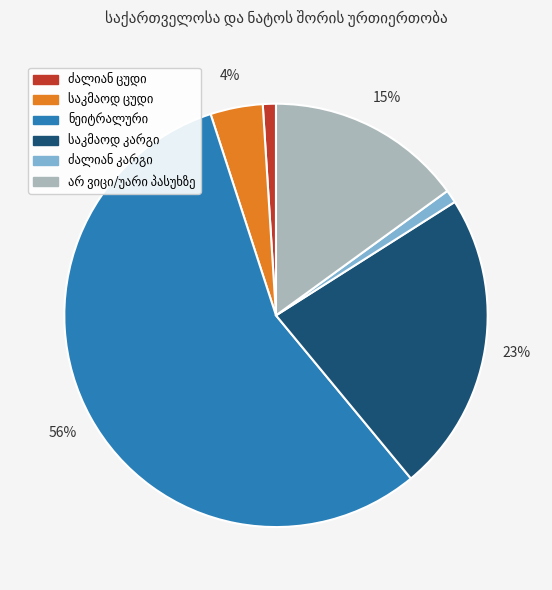

How many slices are in this pie chart?

6